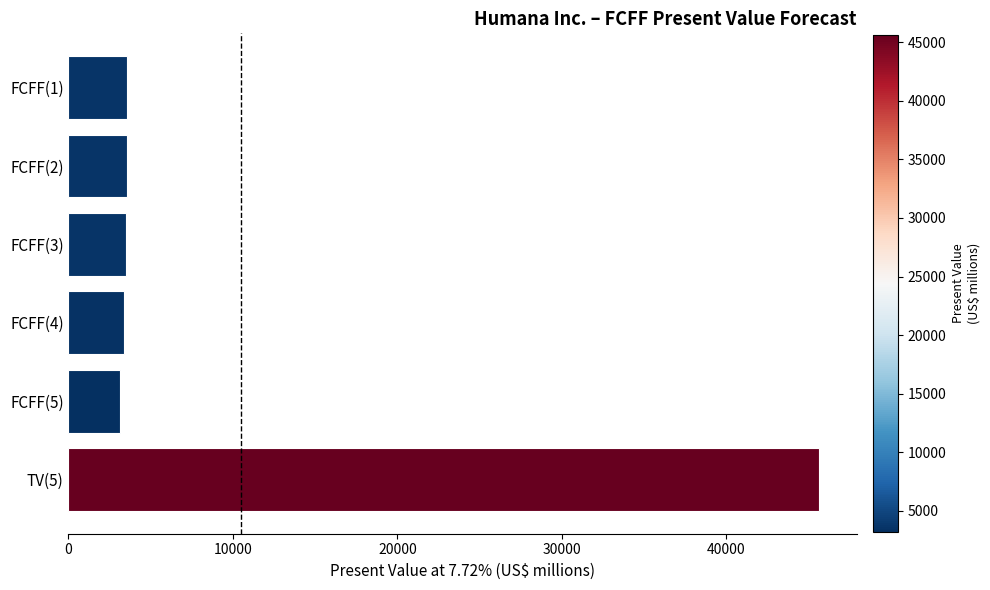

Is it true that the value at TV(5) is 17694?

False